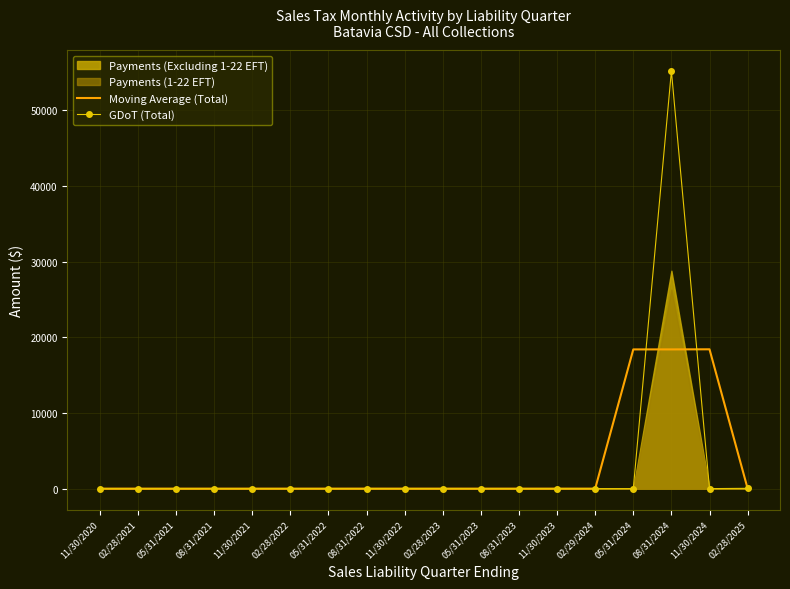

What is the sum of all Moving Average (Total) values?

55208.9